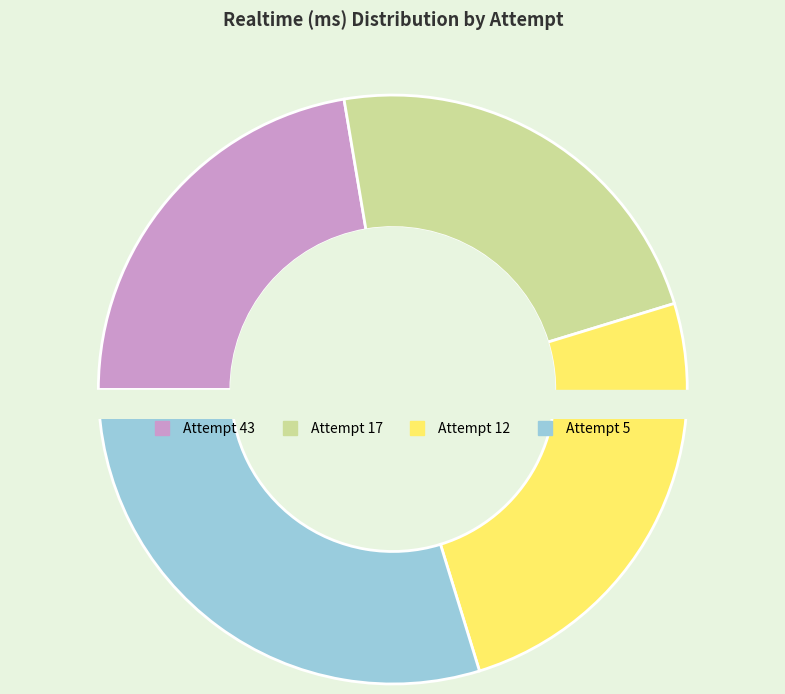

To the nearest percent, what percentage of the pie is Attempt 17?

23%